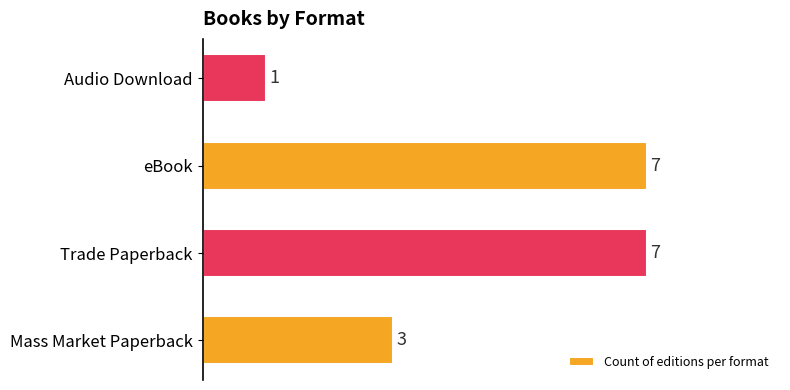

The value at Trade Paperback is 2. True or false?

False